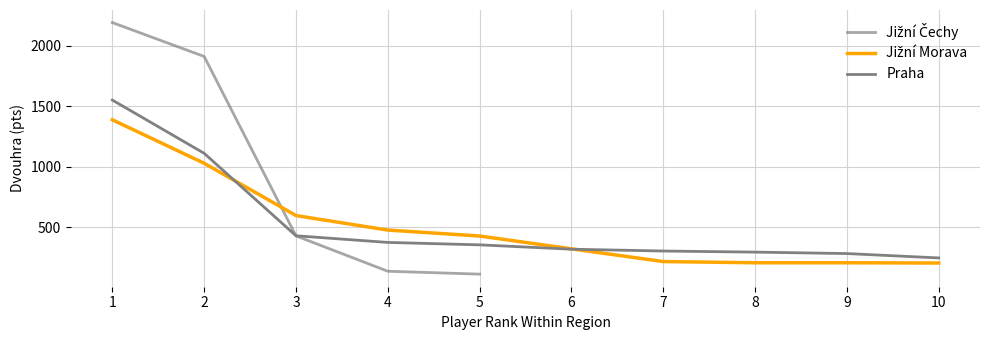

At which label is Jižní Čechy closest to 1153?

3